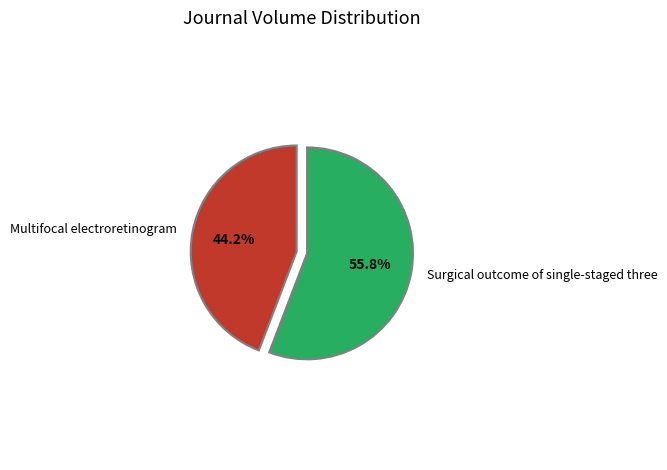

Rank the categories by value from lowest to highest.

Multifocal electroretinogram, Surgical outcome of single-staged three